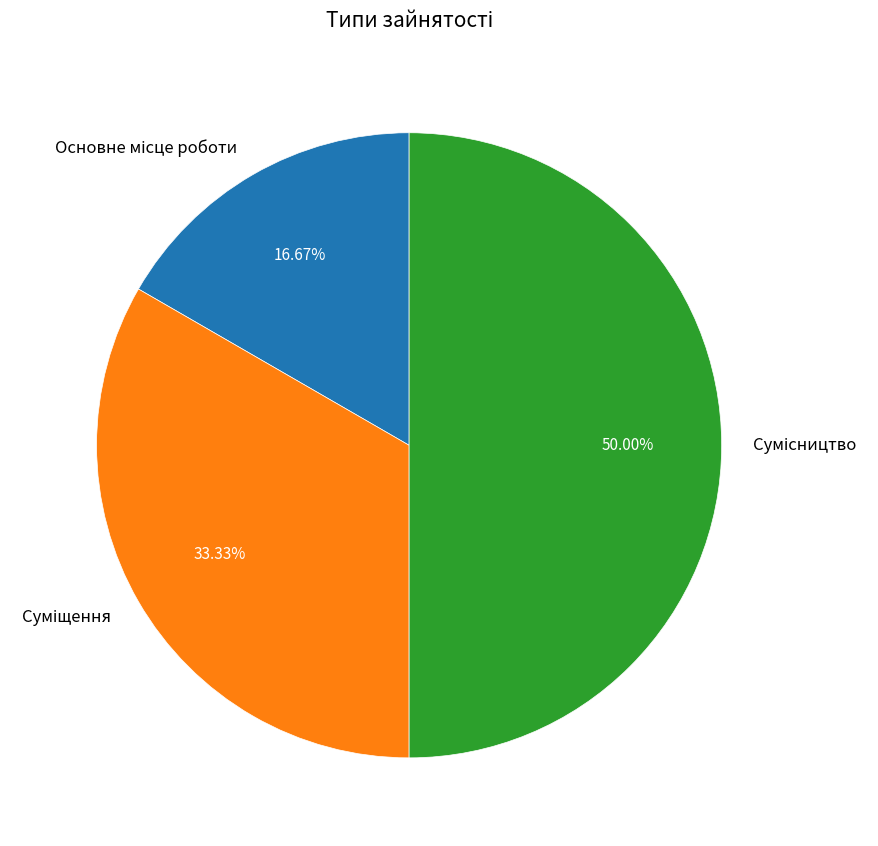

What percentage is the Сумісництво slice, to the nearest percent?

50%